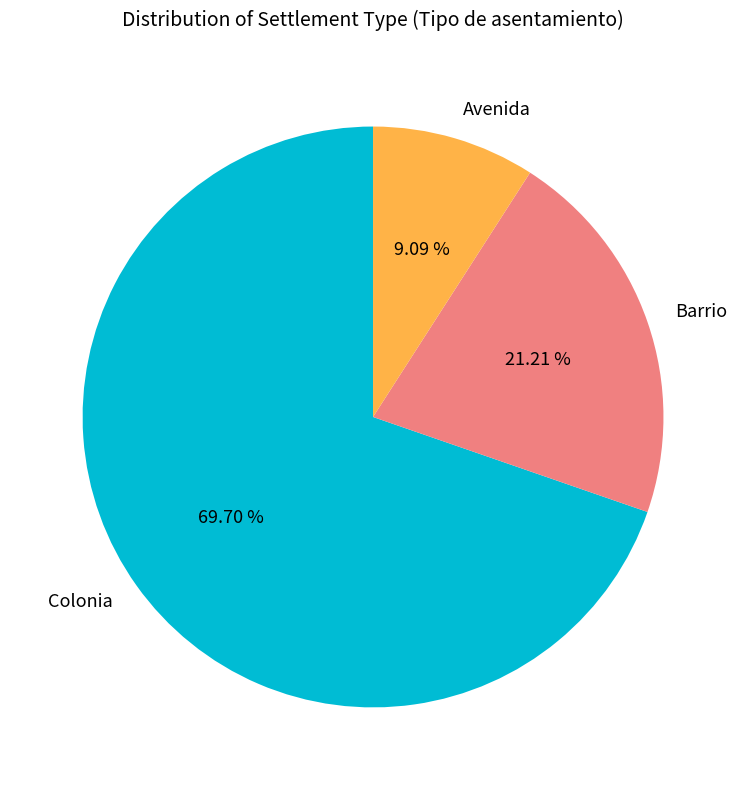

What is the ratio of the value at Avenida to the value at Barrio?

0.4